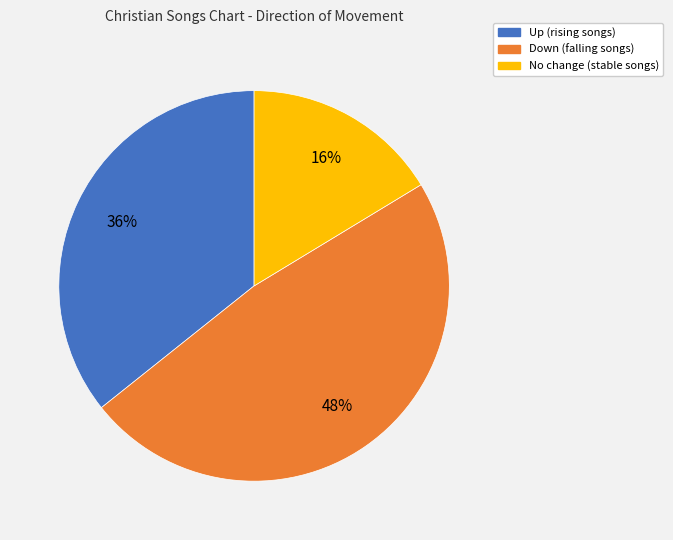

To the nearest percent, what is the difference between the largest and smallest slice percentages?

32%